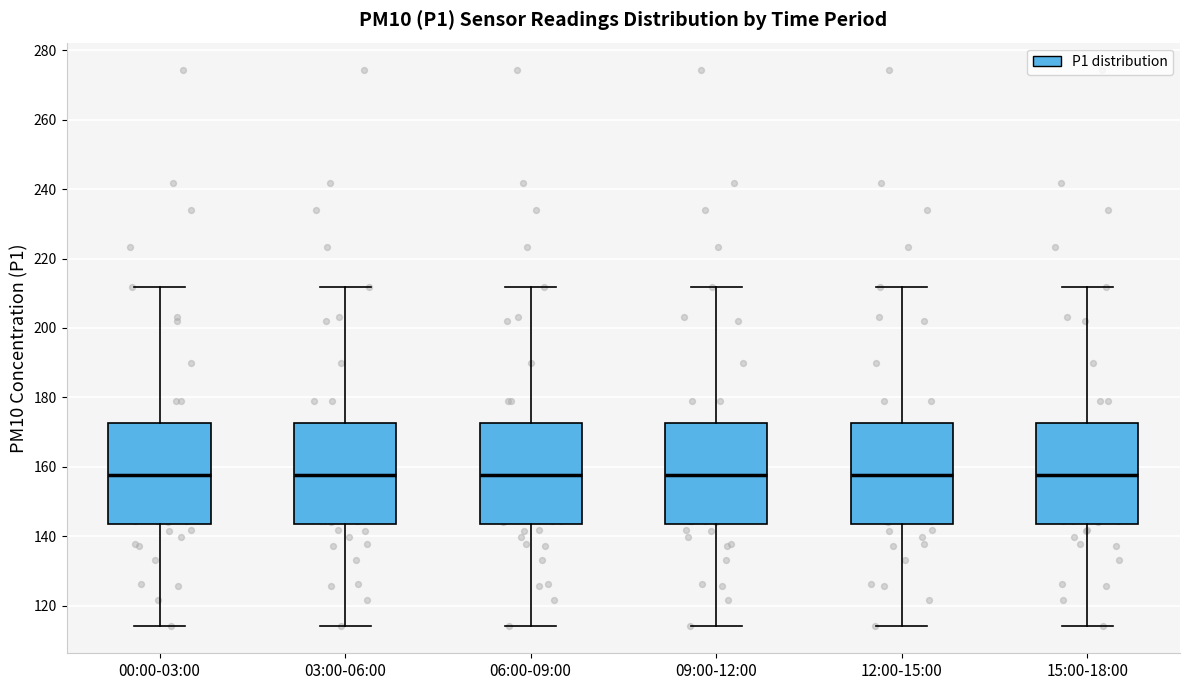

Reading left to right, transcribe this box plot: for each box, give where its median line is, the range the box spans, and where its two whiskers end, as read against the y-axis. The values are not printed on the chart, so give them approximately, as read against the axis.

00:00-03:00: median 158, box 144 to 172, whiskers 114 to 212
03:00-06:00: median 158, box 144 to 172, whiskers 114 to 212
06:00-09:00: median 158, box 144 to 172, whiskers 114 to 212
09:00-12:00: median 158, box 144 to 172, whiskers 114 to 212
12:00-15:00: median 158, box 144 to 172, whiskers 114 to 212
15:00-18:00: median 158, box 144 to 172, whiskers 114 to 212